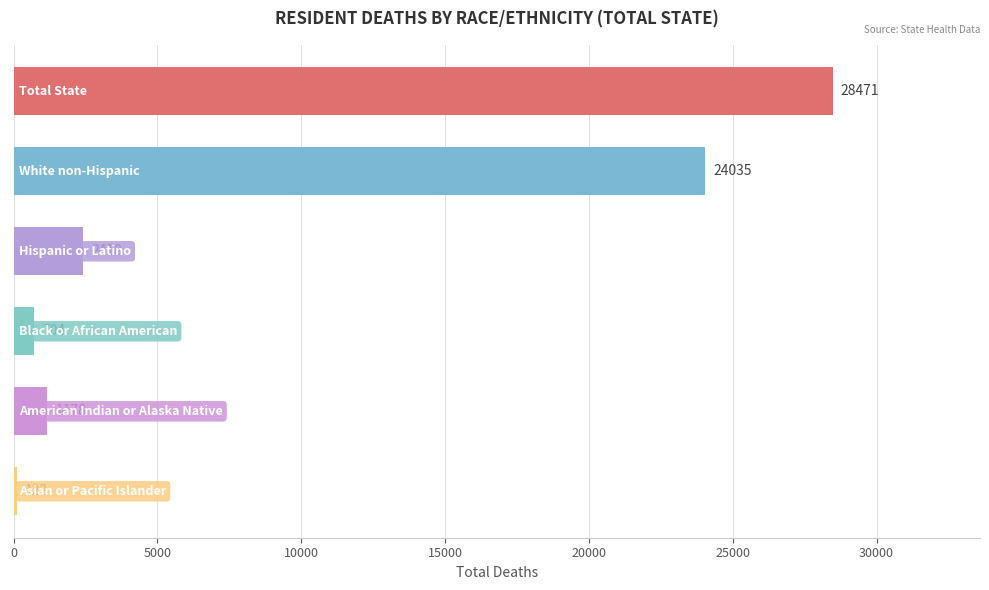

How many data points does each series have?

6